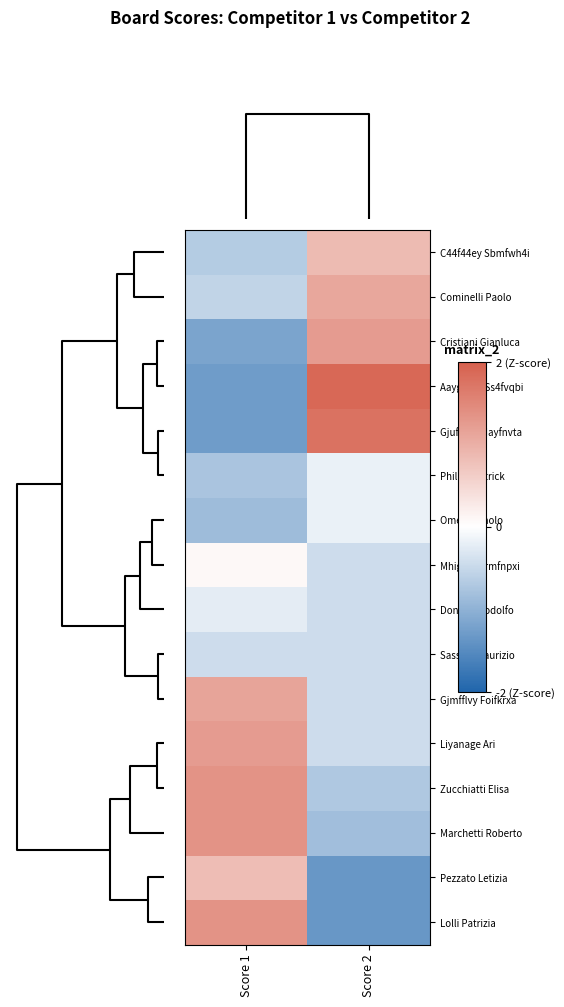

Reading left to right, transcribe all the data shown in this chart.

C44f44ey Sbmfwh4i: Score 1=-0.7	Score 2=0.8
Cominelli Paolo: Score 1=-0.6	Score 2=1.1
Cristiani Gianluca: Score 1=-1.2	Score 2=1.2
Aayghgfq Ss4fvqbi: Score 1=-1.3	Score 2=1.9
Gjufvl7q Mayfnvta: Score 1=-1.3	Score 2=1.8
Philips Patrick: Score 1=-0.8	Score 2=-0.2
Ometto Paolo: Score 1=-0.9	Score 2=-0.2
Mhigfuii Armfnpxi: Score 1=0.1	Score 2=-0.4
Donnini Rodolfo: Score 1=-0.2	Score 2=-0.4
Sassosi Maurizio: Score 1=-0.4	Score 2=-0.4
Gjmfflvy Foifkrxa: Score 1=1.1	Score 2=-0.4
Liyanage Ari: Score 1=1.2	Score 2=-0.4
Zucchiatti Elisa: Score 1=1.3	Score 2=-0.7
Marchetti Roberto: Score 1=1.3	Score 2=-0.8
Pezzato Letizia: Score 1=0.8	Score 2=-1.4
Lolli Patrizia: Score 1=1.3	Score 2=-1.4